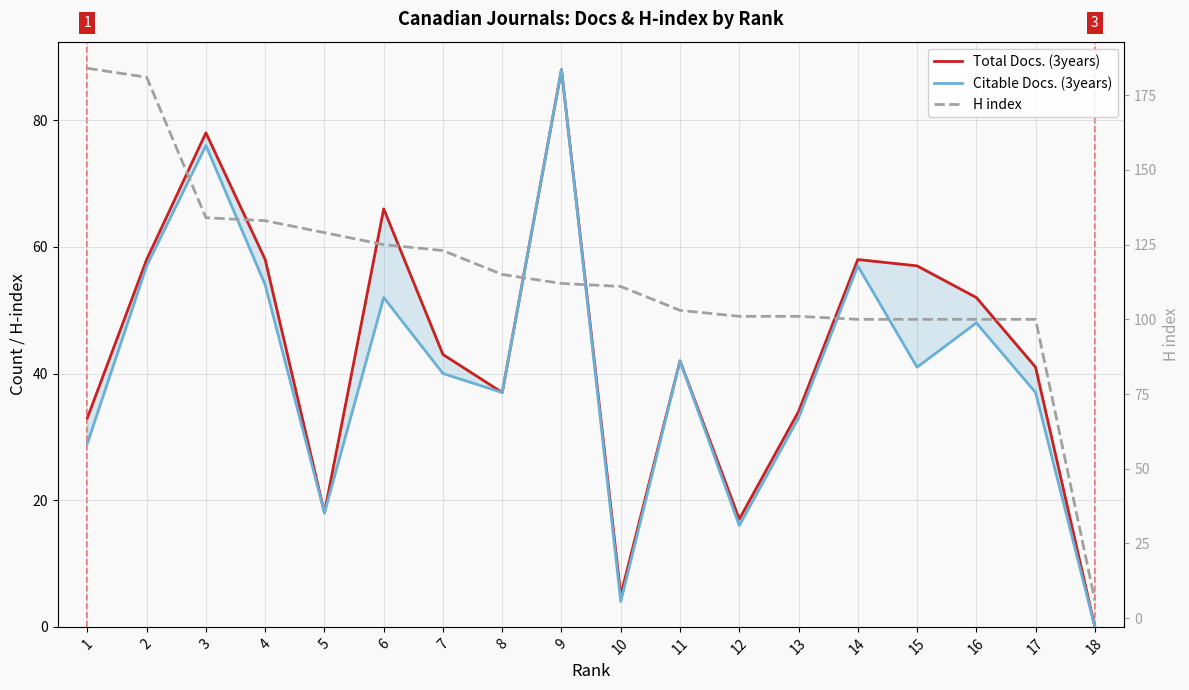

Is the value of Total Docs. (3years) at 12 greater than the value of H index at 5?

No